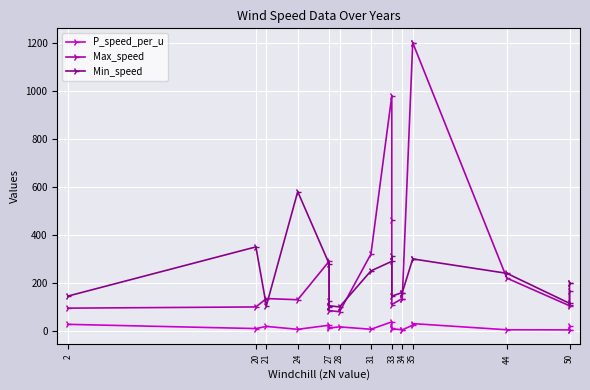

In Max_speed, how many points are lower than both neighbors (excluding endpoints)?

4